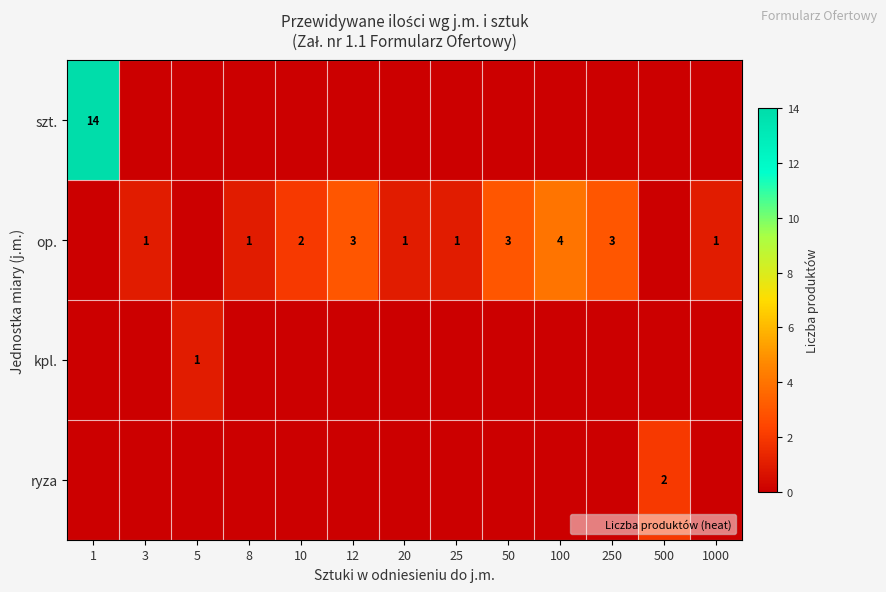

List the series in order of their peak value, highest first.

szt., op., ryza, kpl.